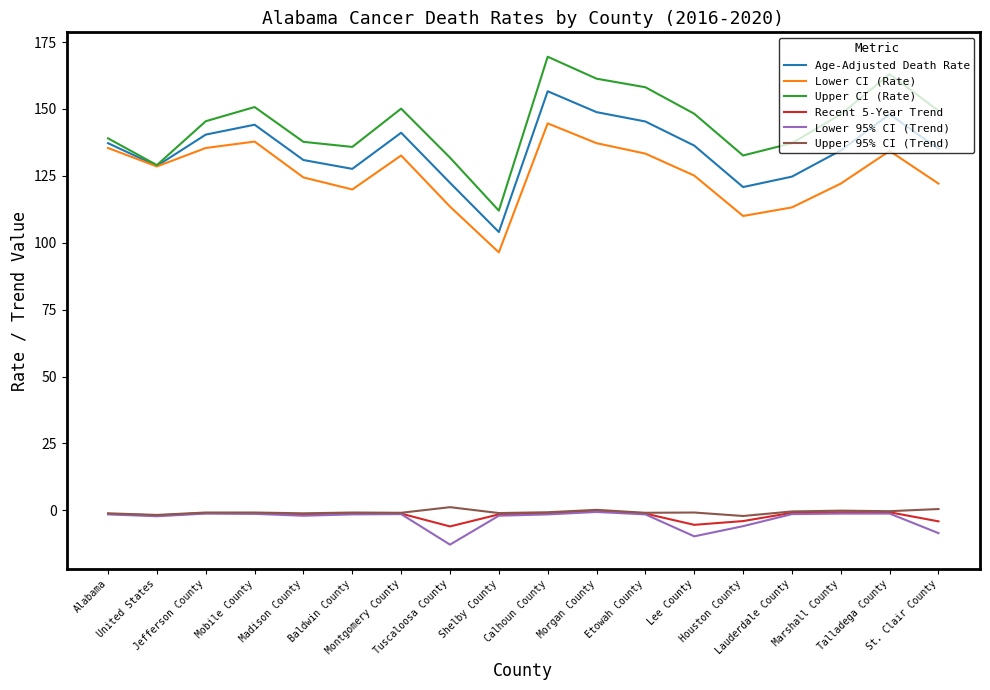

Is it true that Recent 5-Year Trend equals -4.1 at St. Clair County?

True